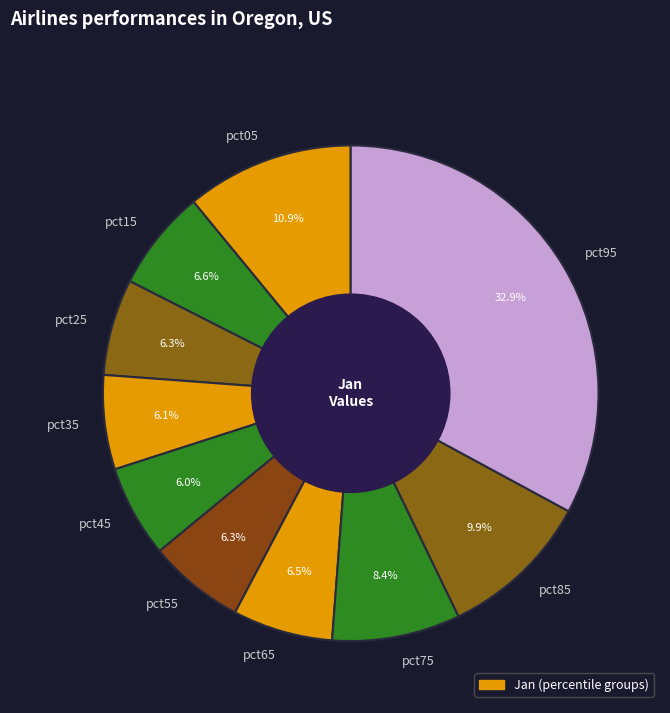

True or false: pct95 accounts for 27% of the total.

False